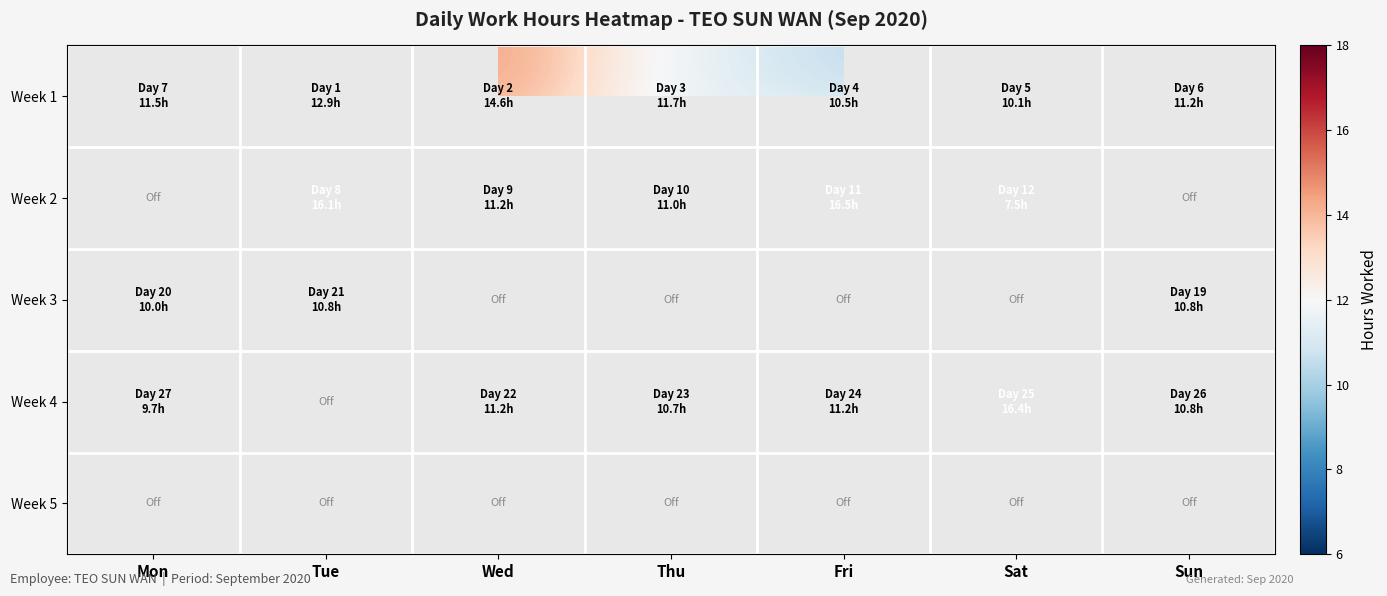

At how many categories does at least one series exceed 9?

7